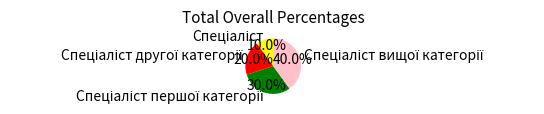

Is there any slice that represents more than half of the pie?

No